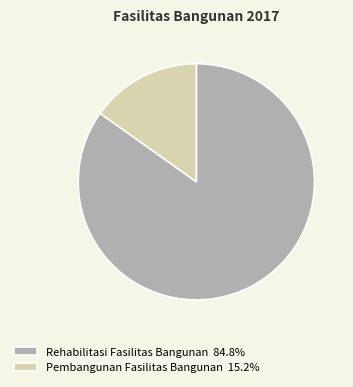

What is the smallest slice in the pie chart?

Pembangunan Fasilitas Bangunan